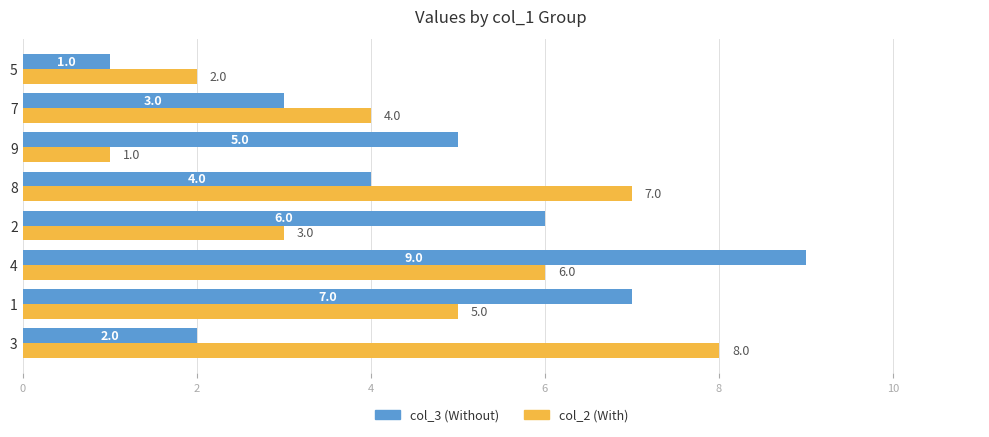

True or false: col_2 (With) has a value of 9 at 8.

False